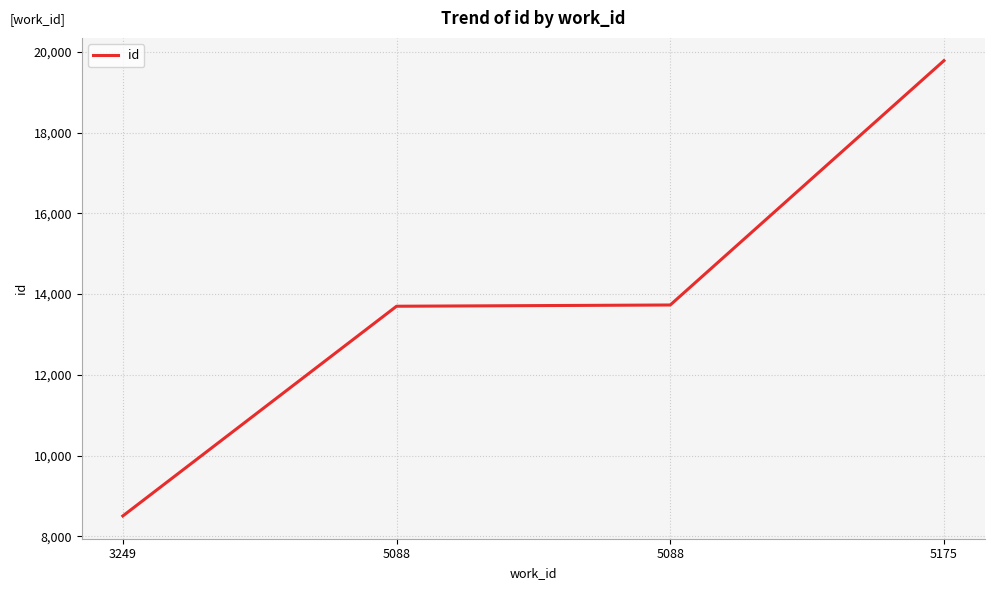

True or false: the data has more than 0 interior local peaks.

False